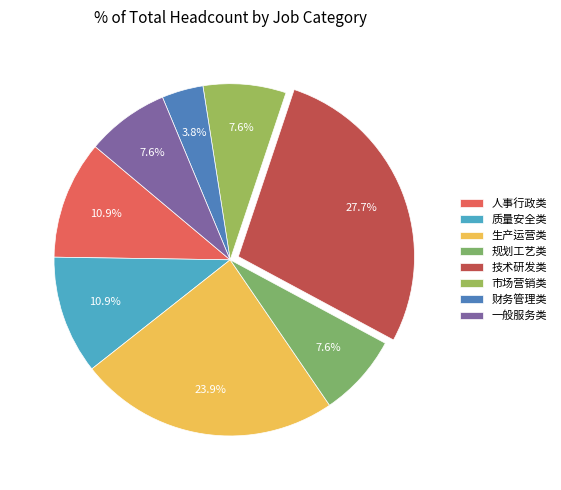

What percentage do 质量安全类 and 一般服务类 together represent?

18.5%